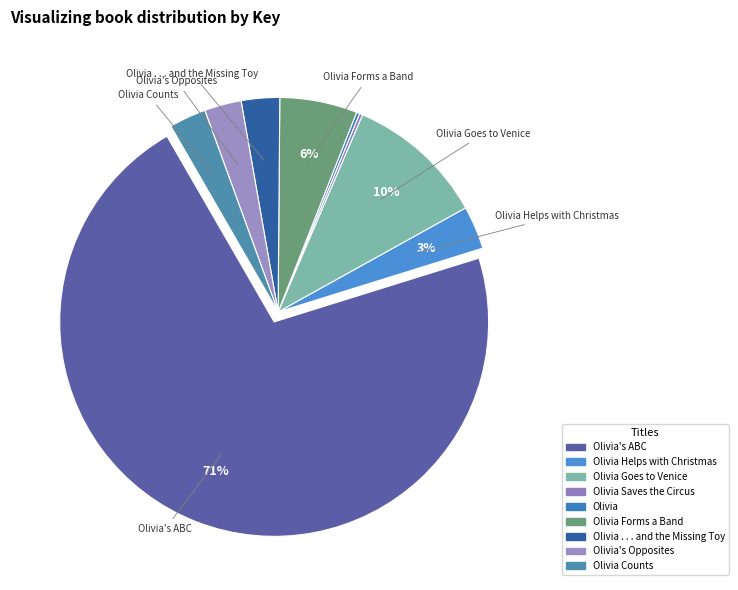

To the nearest percent, what is the average slice percentage?

11%